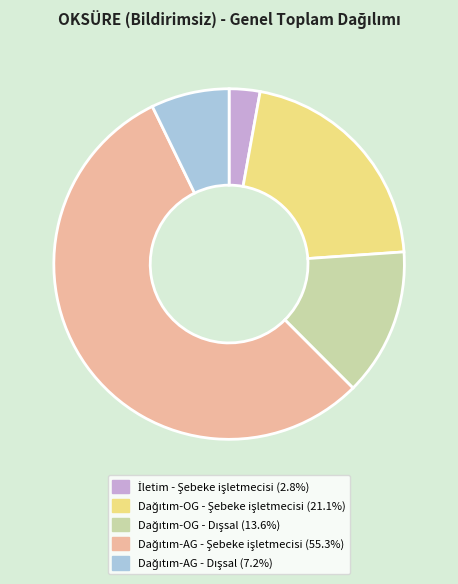

Is there any slice that represents more than half of the pie?

Yes